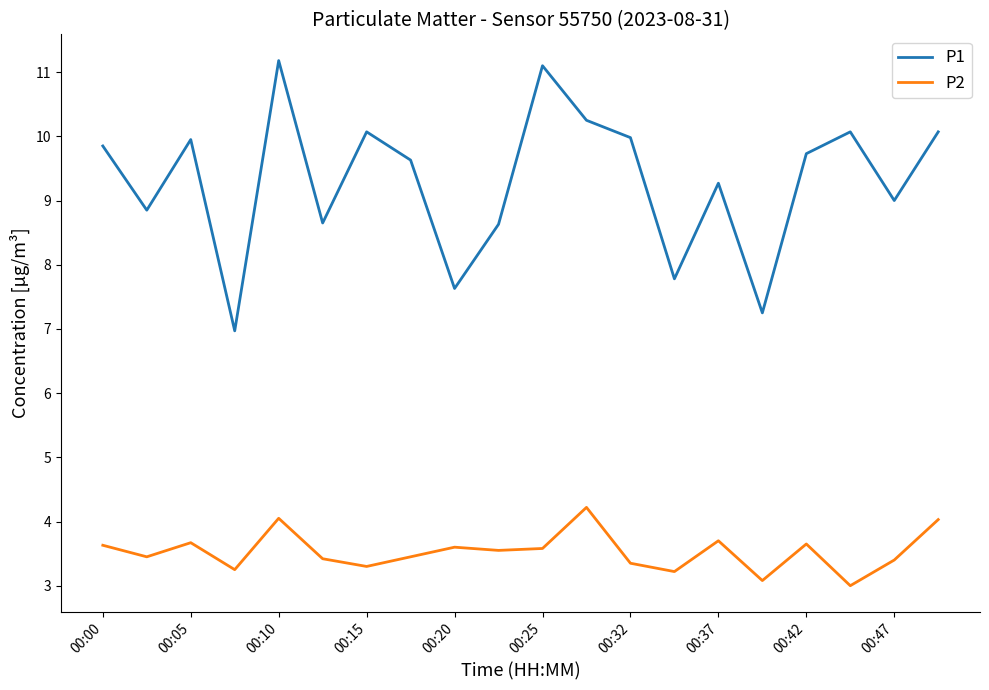

List the series in order of their overall mean, highest first.

P1, P2